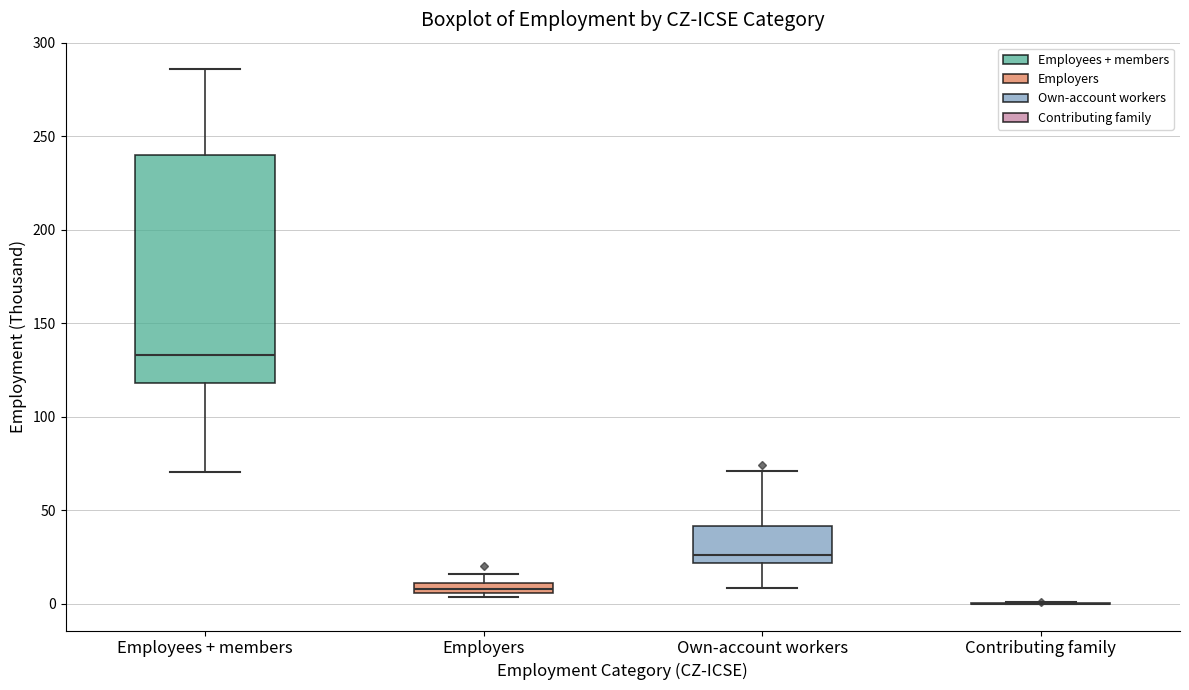

Which box is the tallest, from its lower edge to its upper edge?

Employees + members